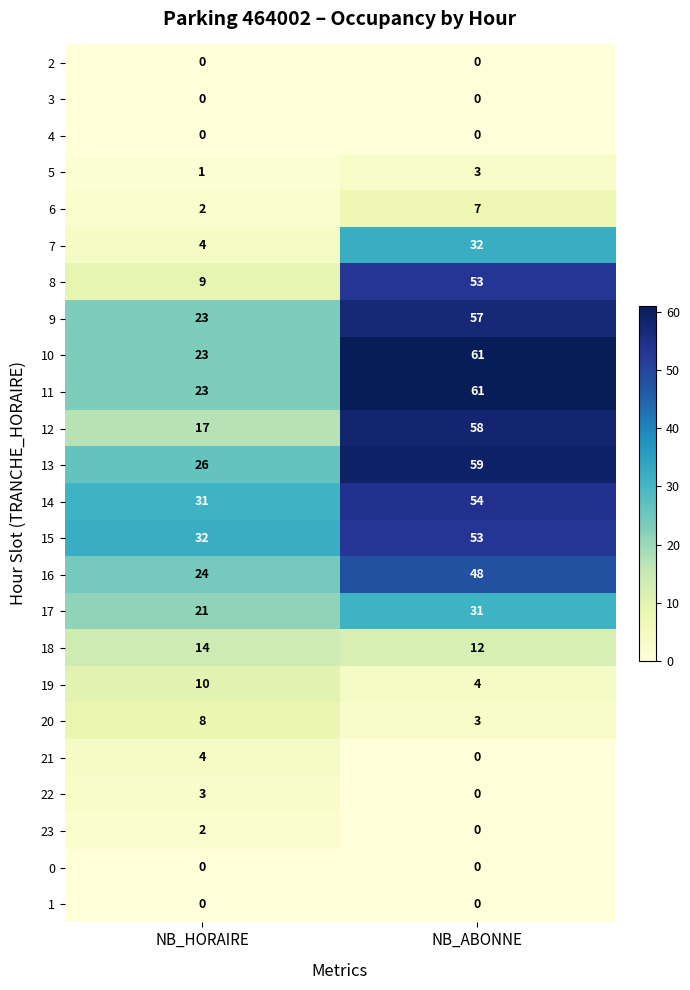

How many positive values does the 22 series have?

1